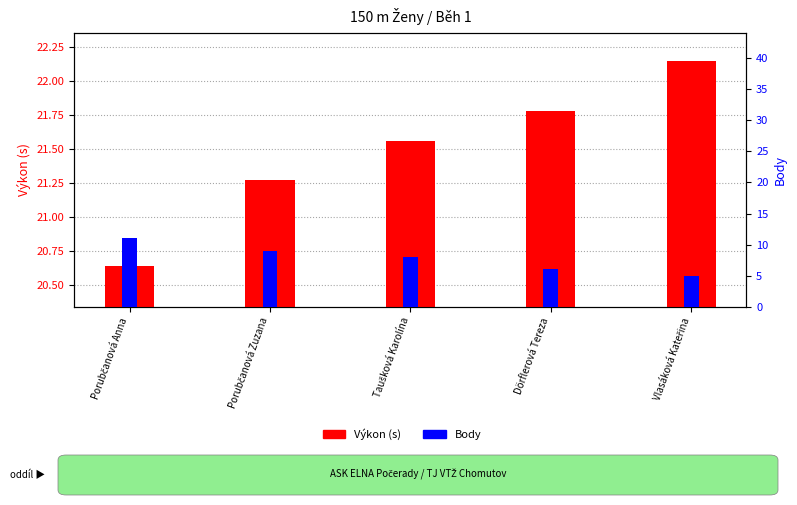

The Body series shows 8.0 at Taušková Karolína. True or false?

True